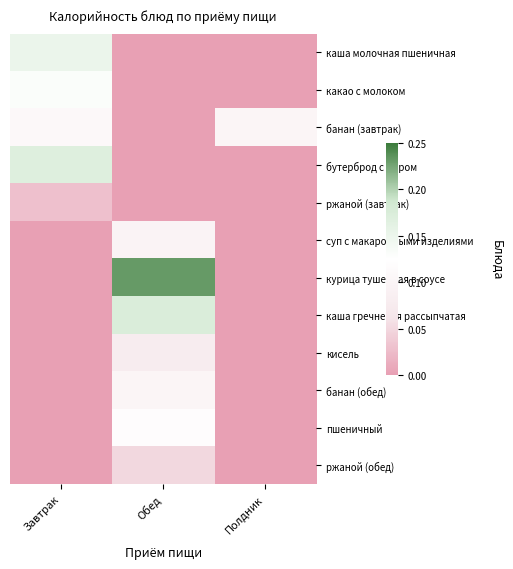

Reading left to right, transcribe all the data shown in this chart.

каша молочная пшеничная: Завтрак=0.2	Обед=0.0	Полдник=0.0
какао с молоком: Завтрак=0.1	Обед=0.0	Полдник=0.0
банан (завтрак): Завтрак=0.1	Обед=0.0	Полдник=0.1
бутерброд с сыром: Завтрак=0.2	Обед=0.0	Полдник=0.0
ржаной (завтрак): Завтрак=0.0	Обед=0.0	Полдник=0.0
суп с макаронными изделиями: Завтрак=0.0	Обед=0.1	Полдник=0.0
курица тушенная в соусе: Завтрак=0.0	Обед=0.2	Полдник=0.0
каша гречневая рассыпчатая: Завтрак=0.0	Обед=0.2	Полдник=0.0
кисель: Завтрак=0.0	Обед=0.1	Полдник=0.0
банан (обед): Завтрак=0.0	Обед=0.1	Полдник=0.0
пшеничный: Завтрак=0.0	Обед=0.1	Полдник=0.0
ржаной (обед): Завтрак=0.0	Обед=0.1	Полдник=0.0